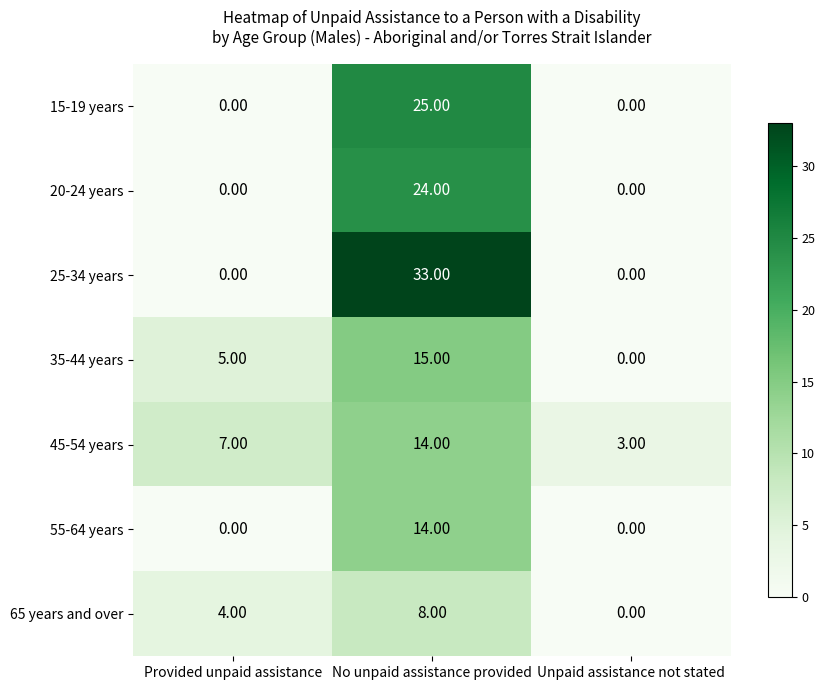

At which category does the chart reach its peak across all series?

No unpaid assistance provided